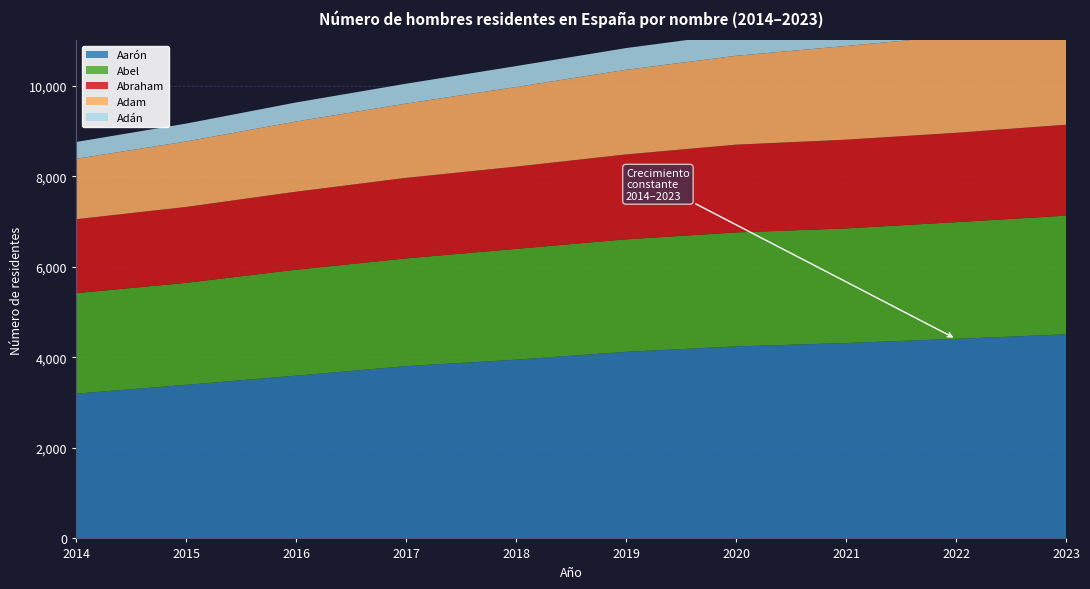

Reading right to left, what are all the values shown in this chart?

Aarón: 2023=4508	2022=4408	2021=4315	2020=4241	2019=4121	2018=3948	2017=3805	2016=3595	2015=3392	2014=3198
Abel: 2023=2621	2022=2577	2021=2532	2020=2518	2019=2485	2018=2447	2017=2380	2016=2340	2015=2253	2014=2219
Abraham: 2023=2009	2022=1974	2021=1960	2020=1938	2019=1875	2018=1817	2017=1779	2016=1723	2015=1676	2014=1633
Adam: 2023=2235	2022=2142	2021=2069	2020=1963	2019=1869	2018=1758	2017=1640	2016=1550	2015=1446	2014=1334
Adán: 2023=532	2022=519	2021=507	2020=491	2019=480	2018=462	2017=439	2016=421	2015=395	2014=372